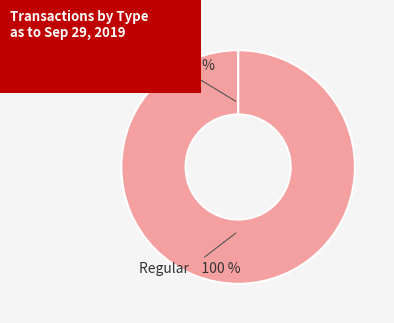

To the nearest percent, what is the average slice percentage?

50%